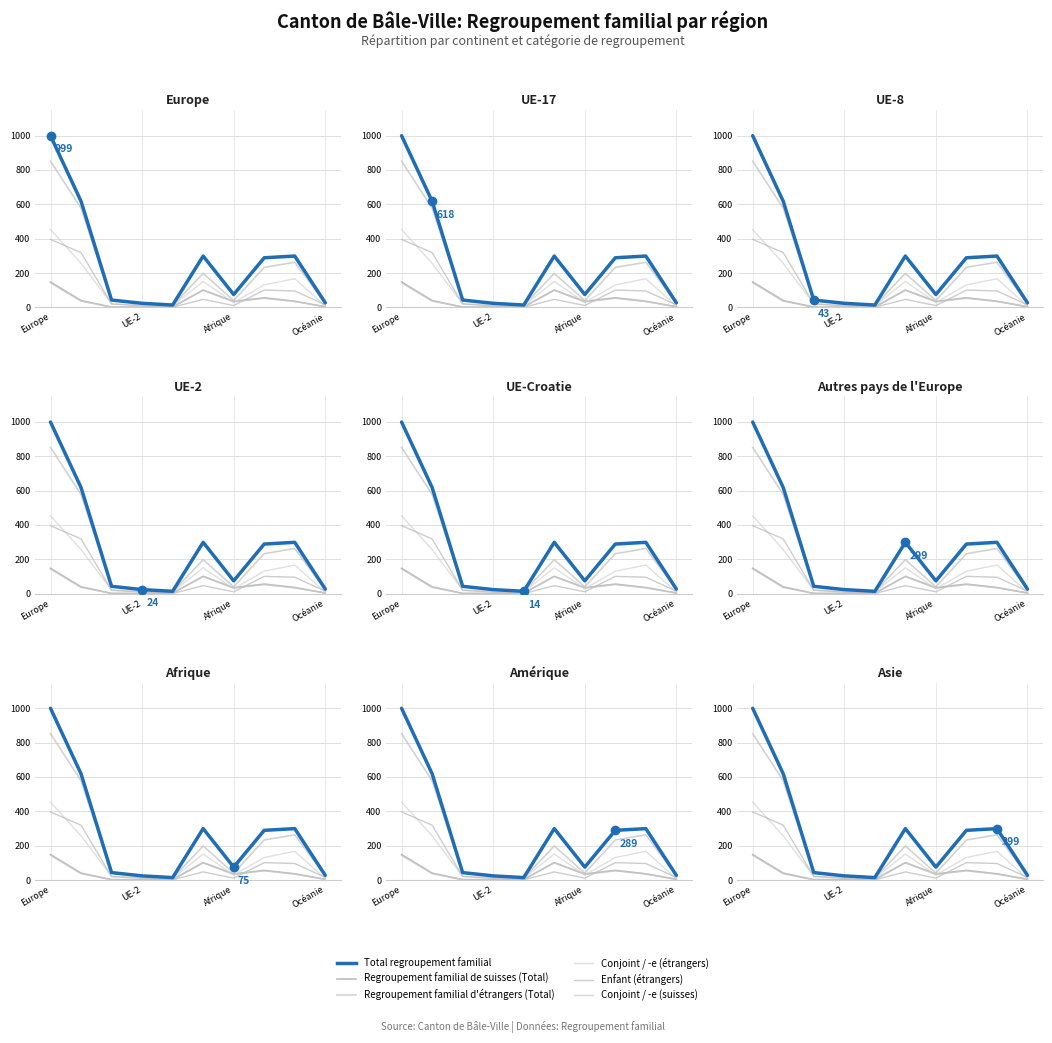

What is the difference between the highest and lowest values at 5?

252